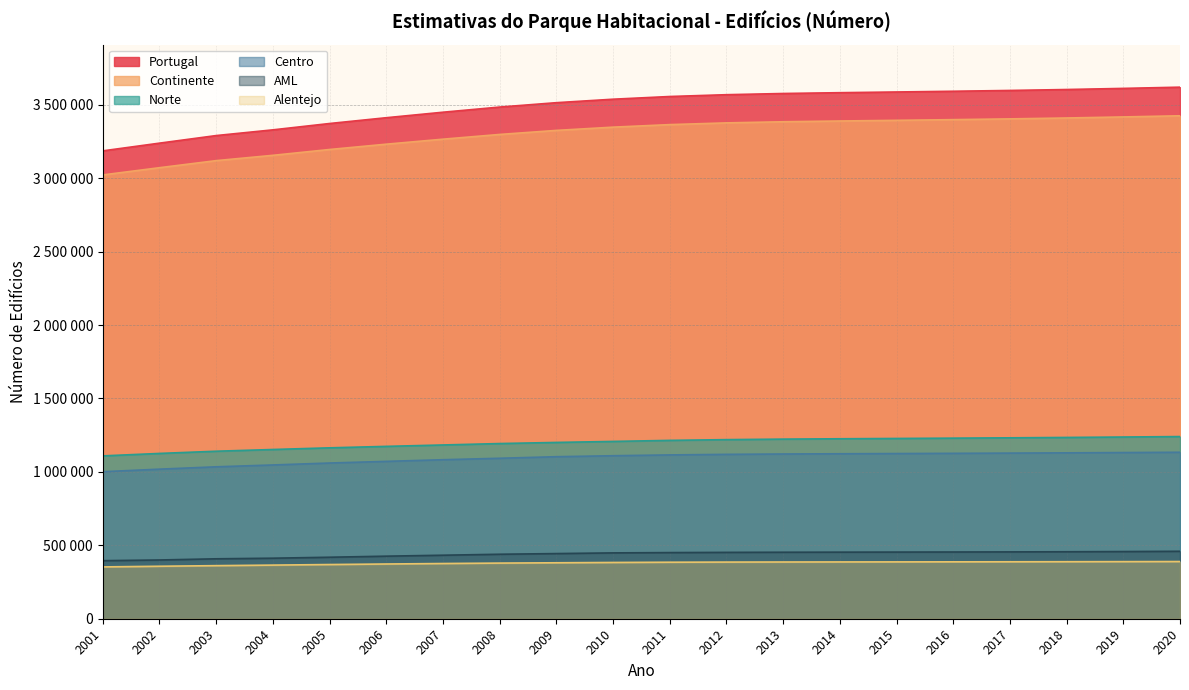

List the series in order of their peak value, highest first.

Portugal, Continente, Norte, Centro, AML, Alentejo